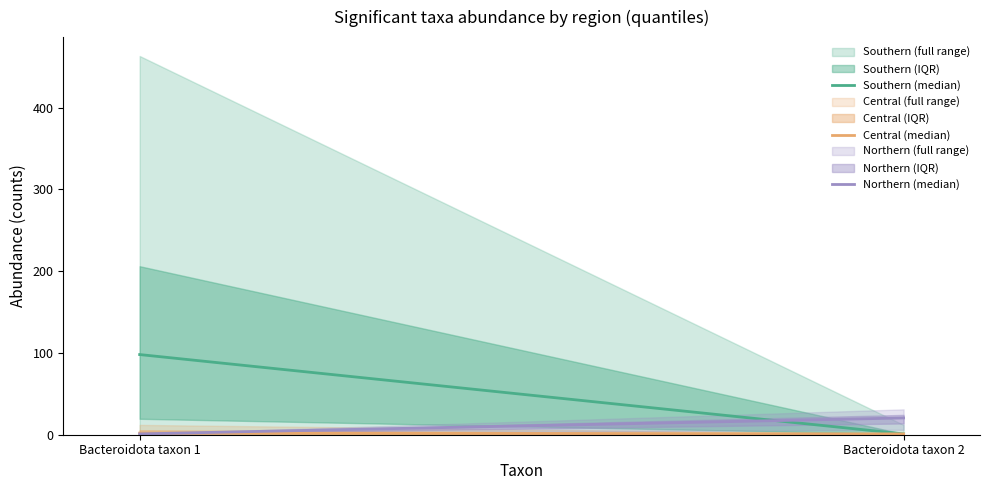

Rank the series at Bacteroidota taxon 2 from lowest to highest value.

Southern (median), Central (median), Northern (median)